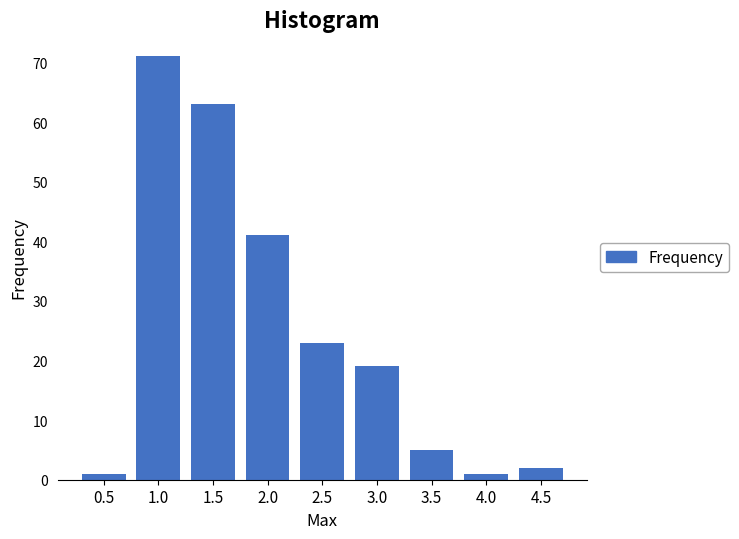

Reading left to right, what are all the values shown in this chart?

1	71	63	41	23	19	5	1	2